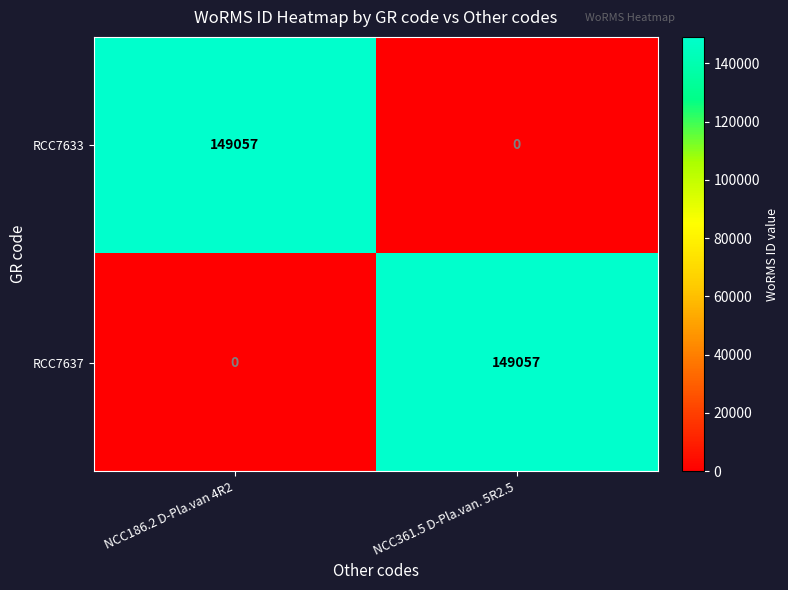

At which label does RCC7637 reach its peak?

NCC361.5 D-Pla.van. 5R2.5